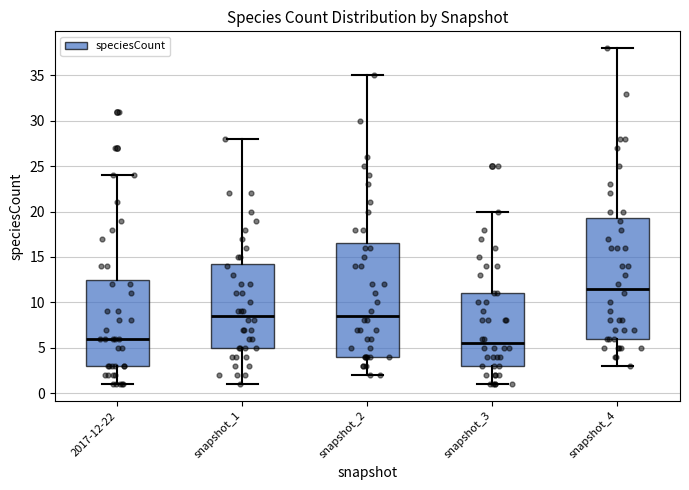

Reading left to right, read every box against the y-axis: the position of its median line, the range the box covers, and the ends of its whiskers. The values are not printed on the chart, so give them approximately, as read against the axis.

2017-12-22: median 6.0, box 3.0 to 12.5, whiskers 1.0 to 24.0
snapshot_1: median 8.5, box 5.0 to 14.5, whiskers 1.0 to 28.0
snapshot_2: median 8.5, box 4.0 to 16.5, whiskers 2.0 to 35.0
snapshot_3: median 5.5, box 3.0 to 11.0, whiskers 1.0 to 20.0
snapshot_4: median 11.5, box 6.0 to 19.5, whiskers 3.0 to 38.0